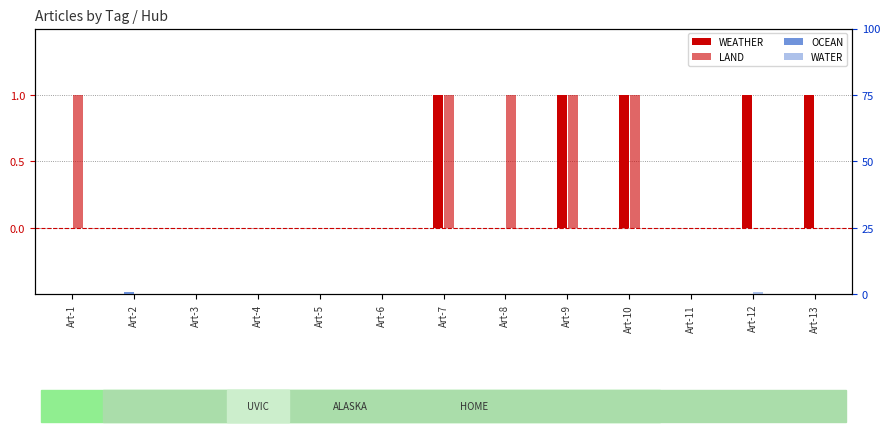

Reading left to right, what are all the values shown in this chart?

WEATHER: Art-1=0	Art-2=0	Art-3=0	Art-4=0	Art-5=0	Art-6=0	Art-7=1	Art-8=0	Art-9=1	Art-10=1	Art-11=0	Art-12=1	Art-13=1
LAND: Art-1=1	Art-2=0	Art-3=0	Art-4=0	Art-5=0	Art-6=0	Art-7=1	Art-8=1	Art-9=1	Art-10=1	Art-11=0	Art-12=0	Art-13=0
OCEAN: Art-1=0	Art-2=1	Art-3=0	Art-4=0	Art-5=0	Art-6=0	Art-7=0	Art-8=0	Art-9=0	Art-10=0	Art-11=0	Art-12=0	Art-13=0
WATER: Art-1=0	Art-2=0	Art-3=0	Art-4=0	Art-5=0	Art-6=0	Art-7=0	Art-8=0	Art-9=0	Art-10=0	Art-11=0	Art-12=1	Art-13=0